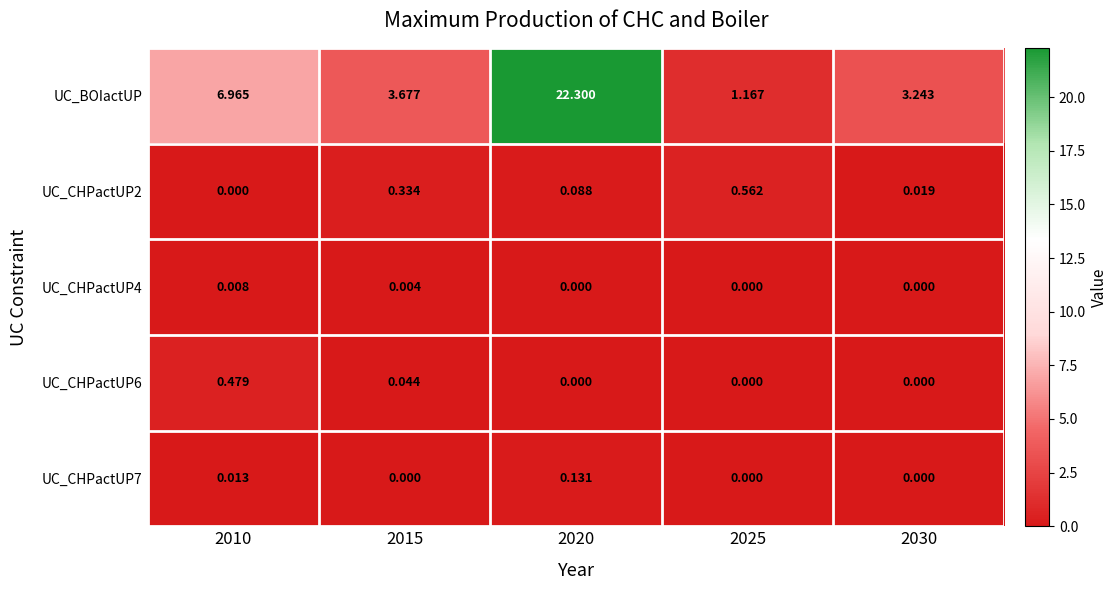

Rank the series at 2015 from highest to lowest value.

UC_BOIactUP, UC_CHPactUP2, UC_CHPactUP6, UC_CHPactUP4, UC_CHPactUP7